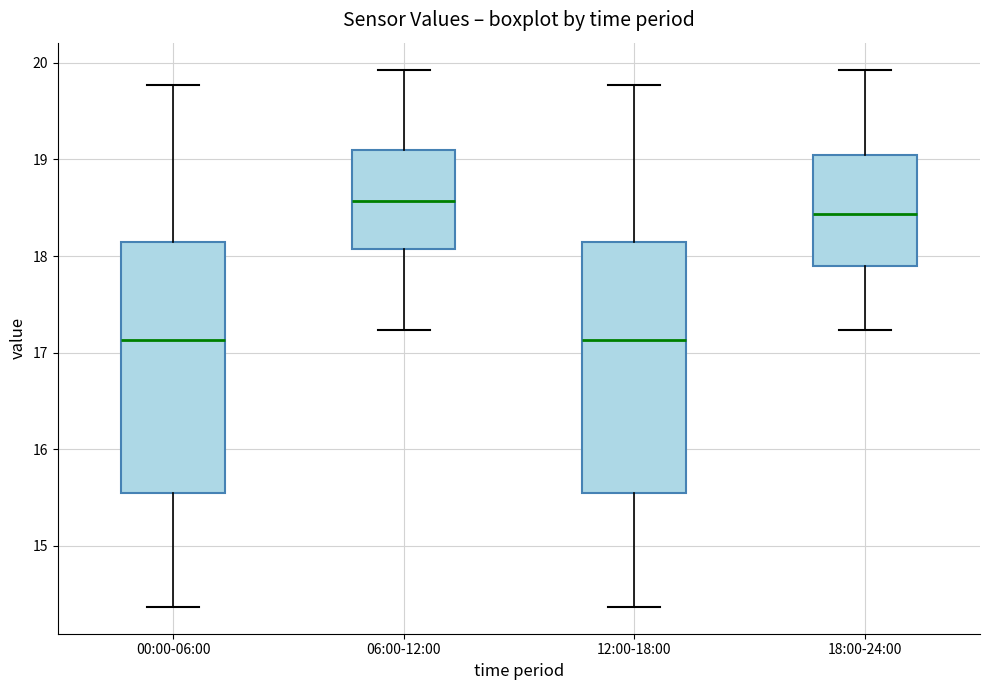

Reading left to right, read every box against the y-axis: the position of its median line, the range the box covers, and the ends of its whiskers. The values are not printed on the chart, so give them approximately, as read against the axis.

00:00-06:00: median 17.1, box 15.6 to 18.1, whiskers 14.4 to 19.8
06:00-12:00: median 18.6, box 18.1 to 19.1, whiskers 17.2 to 19.9
12:00-18:00: median 17.1, box 15.6 to 18.1, whiskers 14.4 to 19.8
18:00-24:00: median 18.4, box 17.9 to 19.0, whiskers 17.2 to 19.9